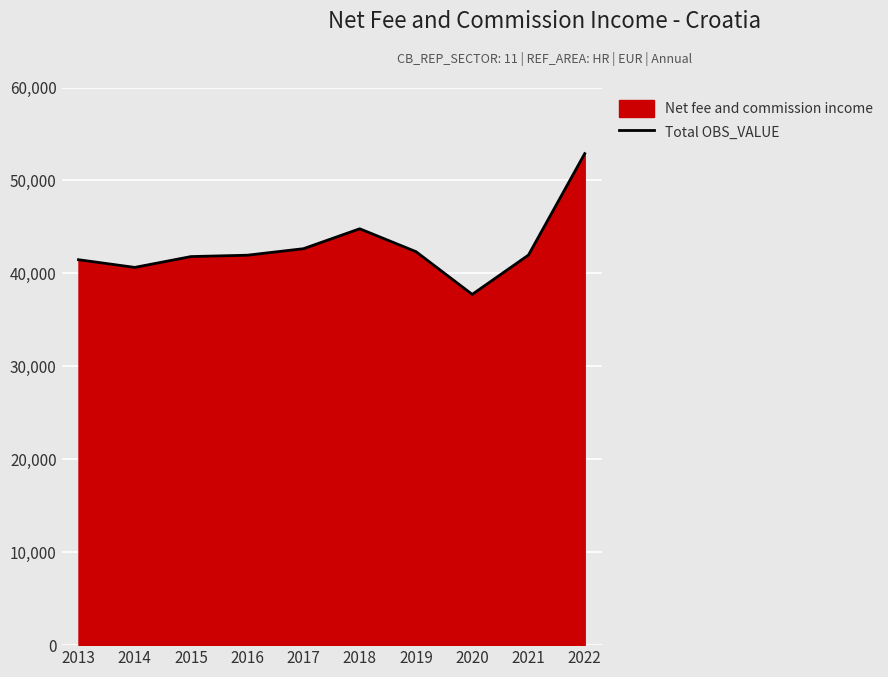

What is the minimum value shown in the chart?

37740